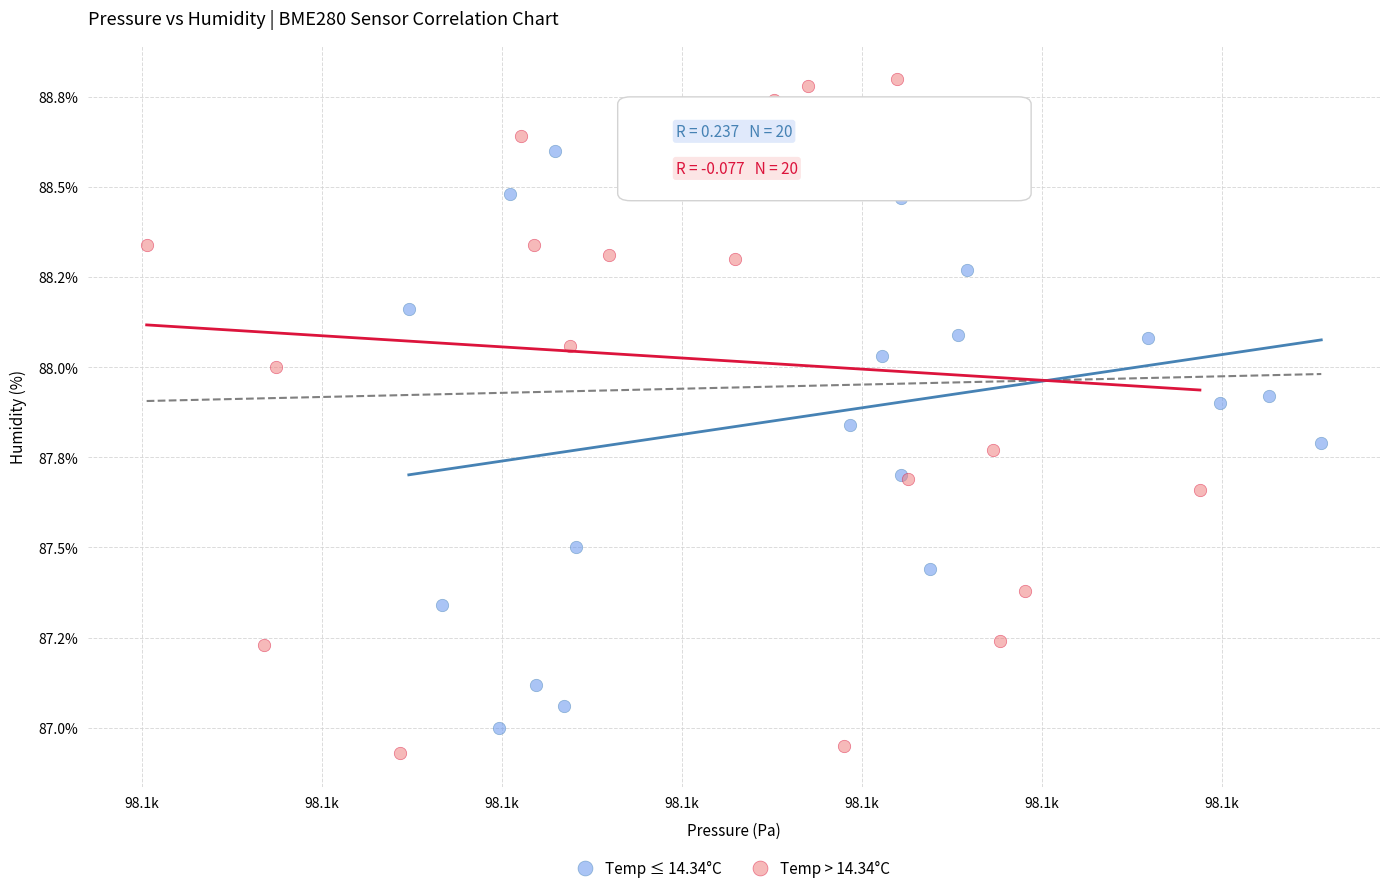

Which series has the largest Y range (max minus min)?

Temp > 14.34°C